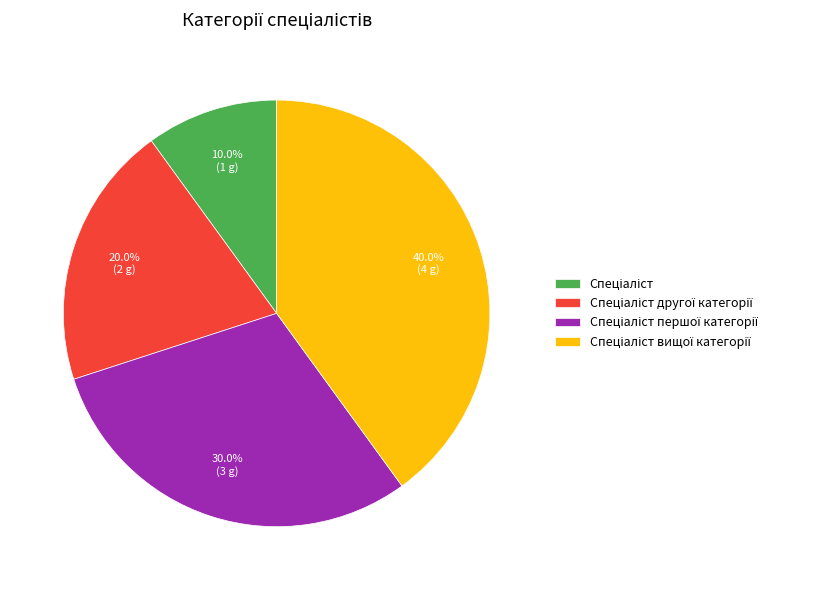

Is there a majority slice in this chart?

No